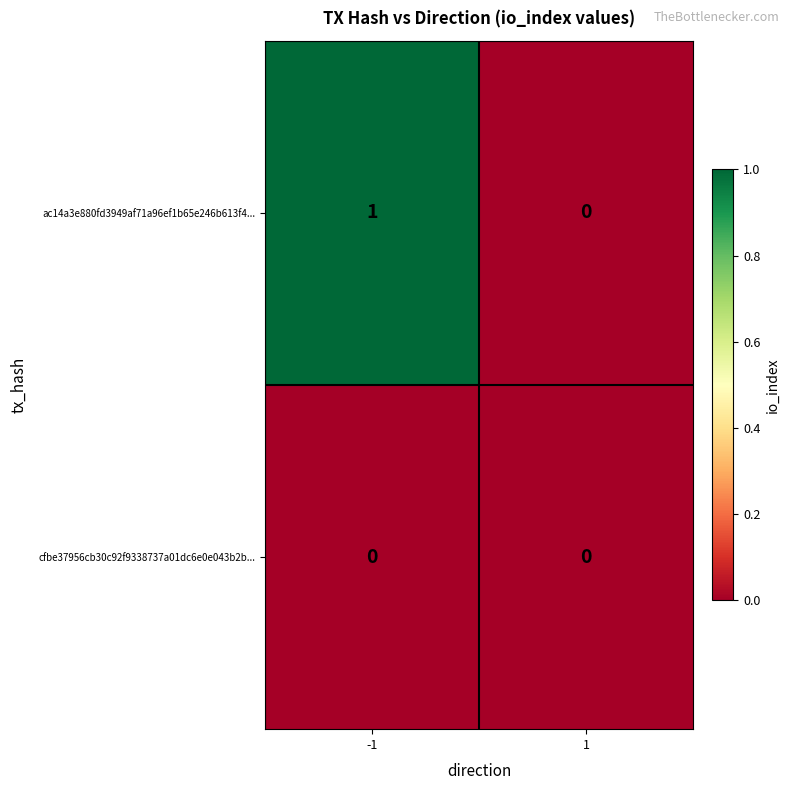

Which series has the largest total across all categories?

ac14a3e880fd3949af71a96ef1b65e246b613f4...